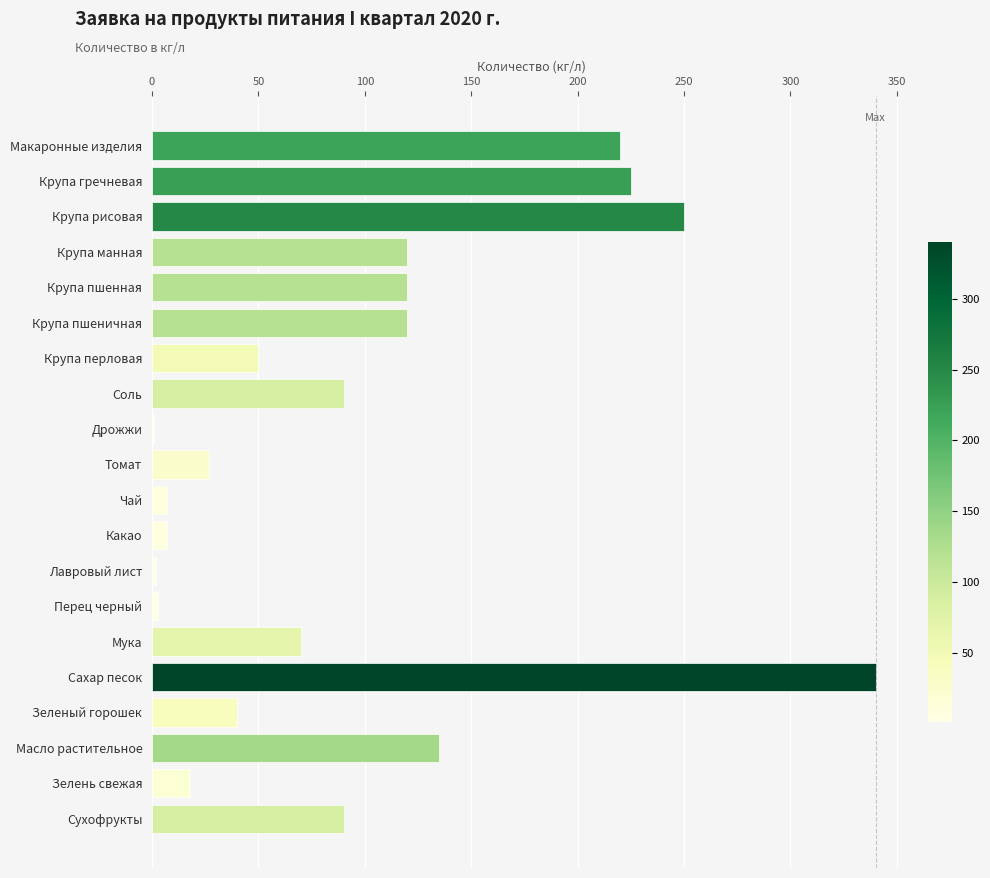

What is the sum of all values?

1934.5